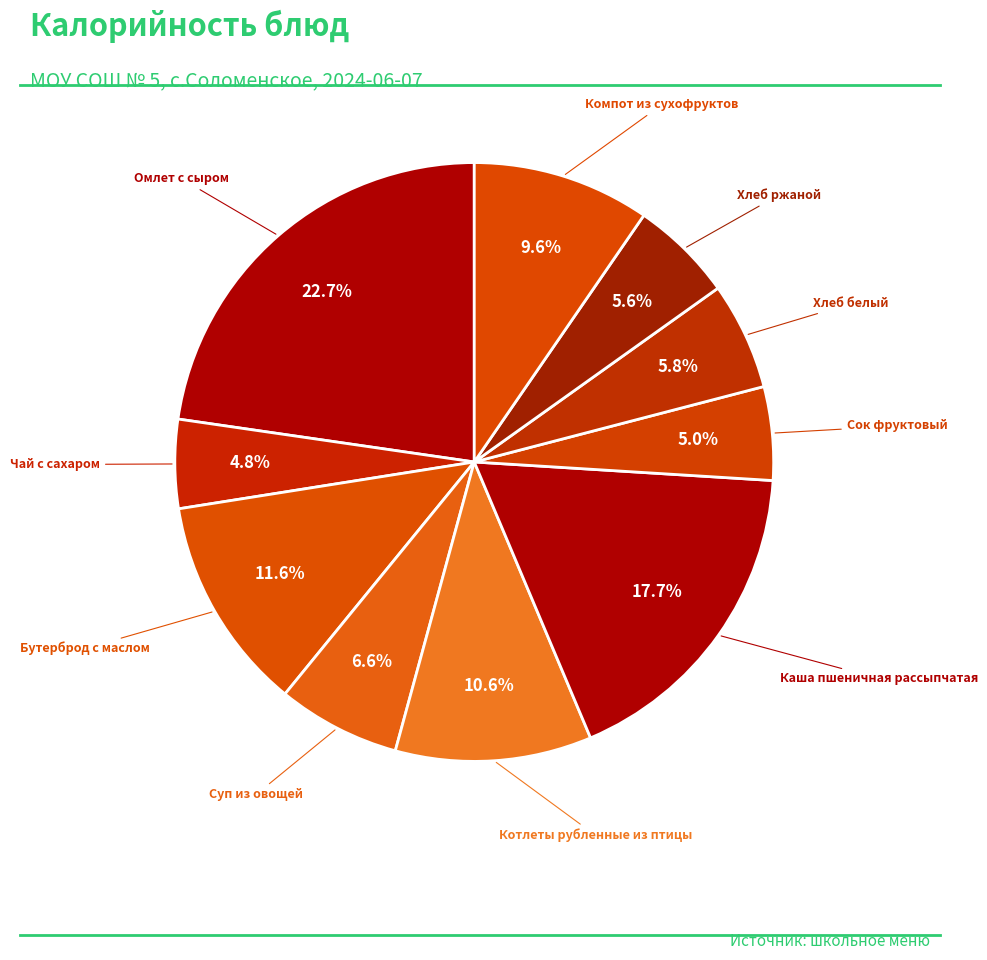

What is the largest slice in the pie chart?

Омлет с сыром